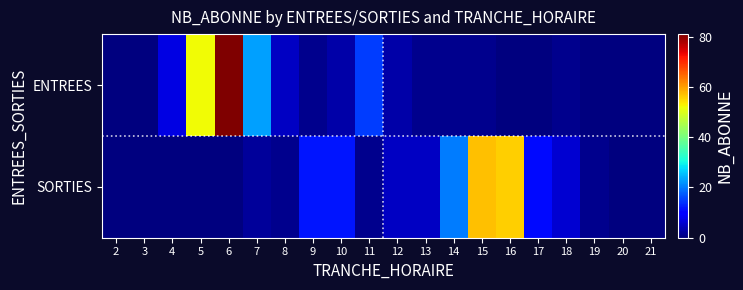

Which category has the lowest value across all series?

2